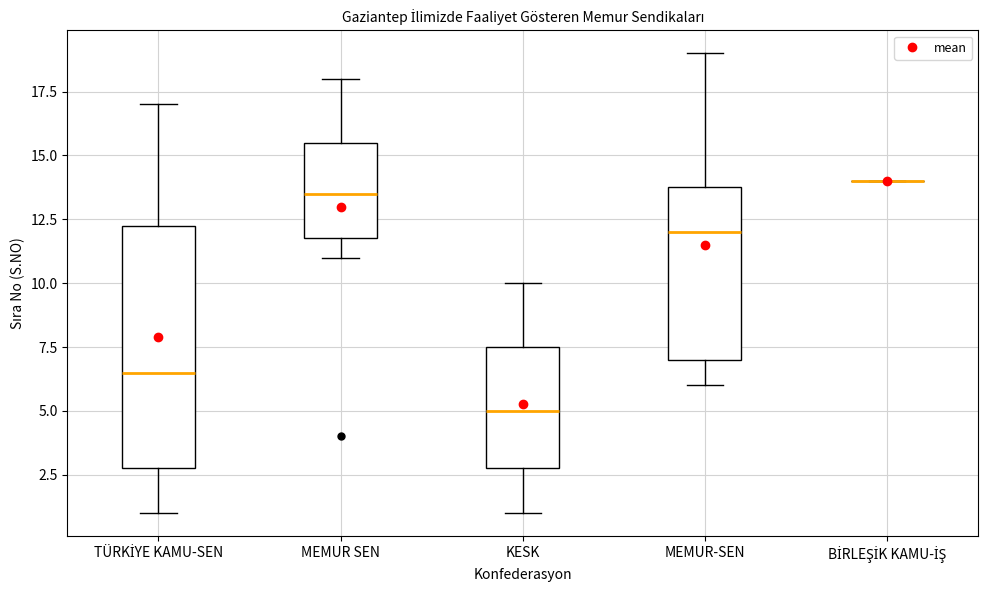

Which box is the tallest, from its lower edge to its upper edge?

TÜRKİYE KAMU-SEN